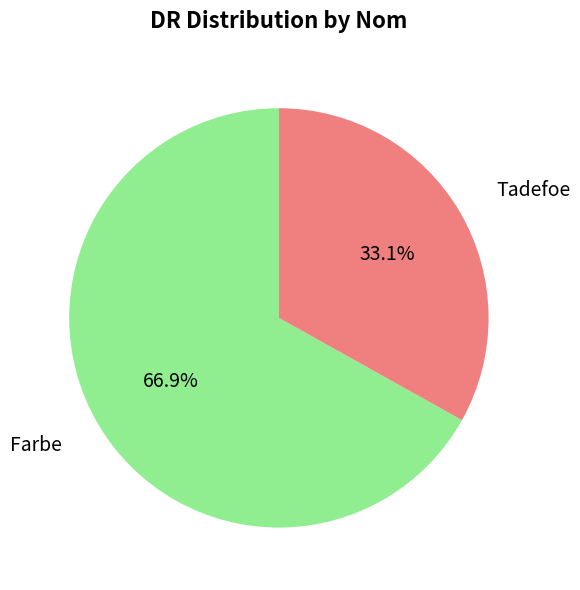

What percentage is NOT represented by Farbe?

33.1%